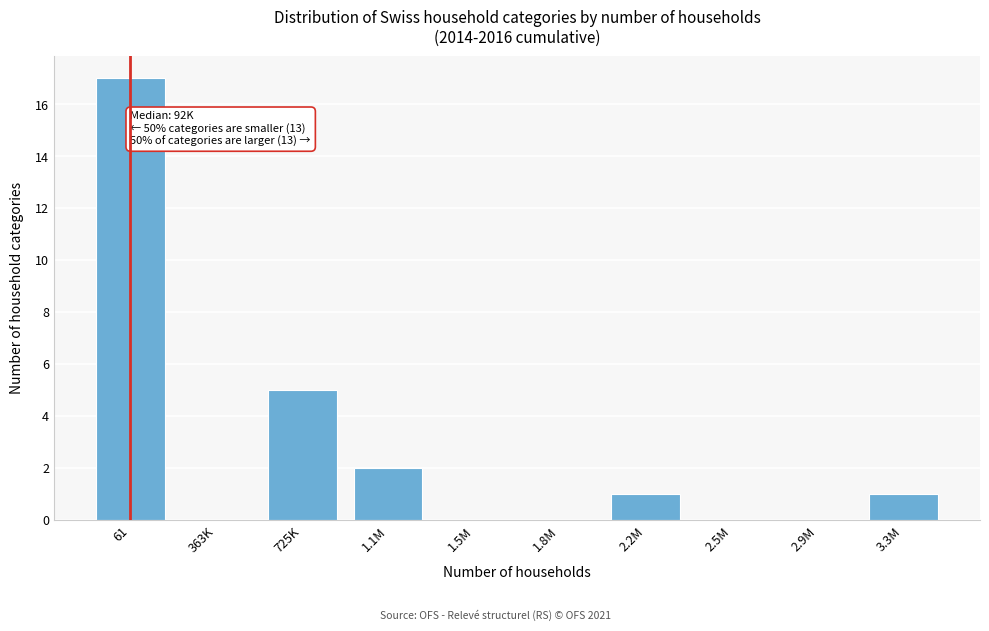

Reading right to left, extract all data points from this chart.

3.3M=1	2.9M=0	2.5M=0	2.2M=1	1.8M=0	1.5M=0	1.1M=2	725K=5	363K=0	61=17